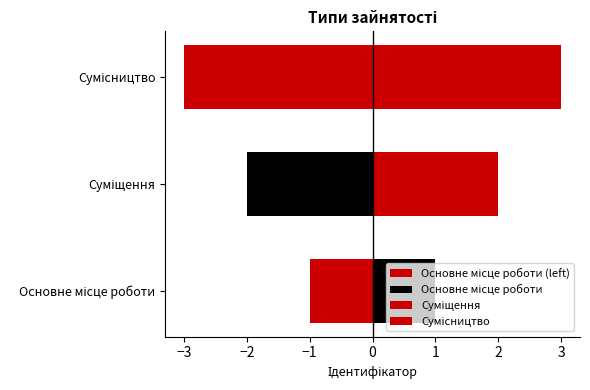

Reading right to left, extract all data points from this chart.

3	2	1